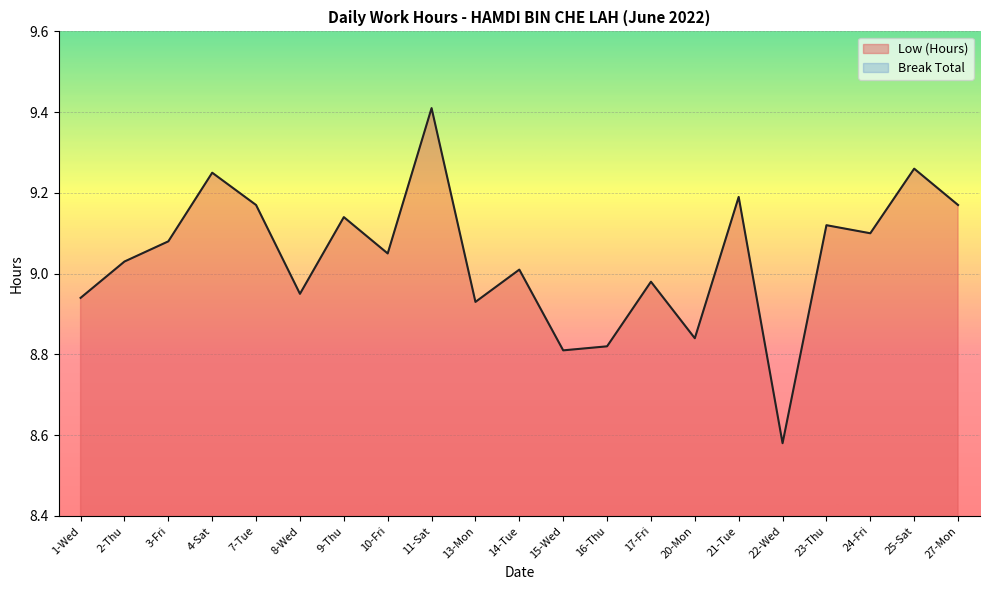

List the labels in order of value, largest first.

11-Sat, 25-Sat, 4-Sat, 21-Tue, 7-Tue, 27-Mon, 9-Thu, 23-Thu, 24-Fri, 3-Fri, 10-Fri, 2-Thu, 14-Tue, 17-Fri, 8-Wed, 1-Wed, 13-Mon, 20-Mon, 16-Thu, 15-Wed, 22-Wed